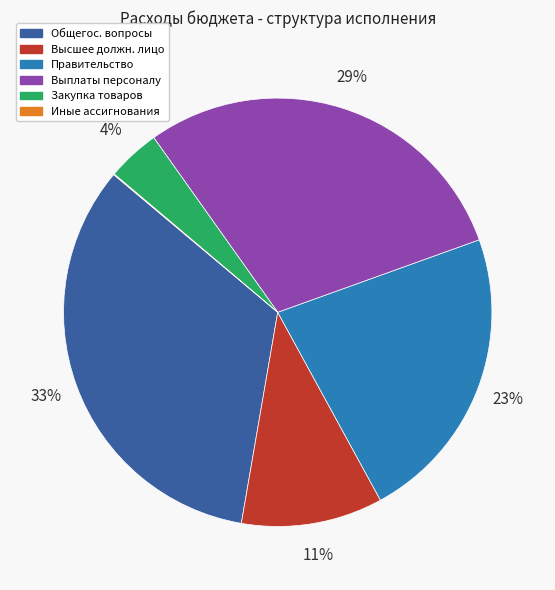

True or false: Закупка товаров accounts for 18% of the total.

False